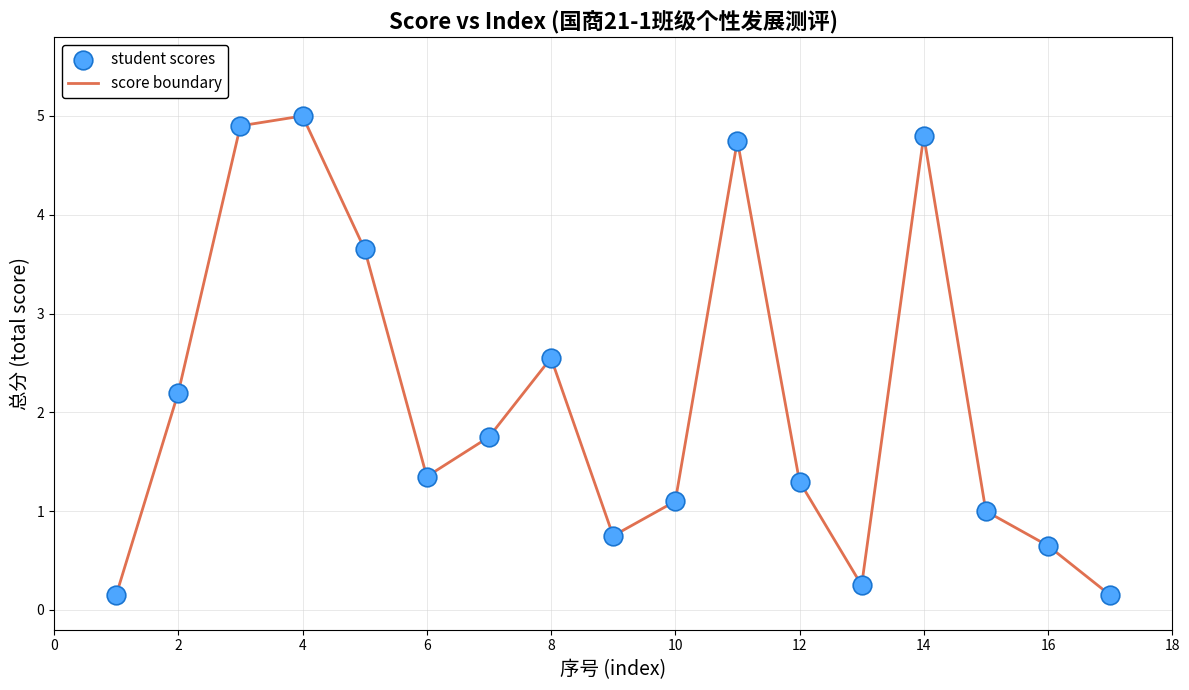

What is the maximum value shown in the chart?

5.0